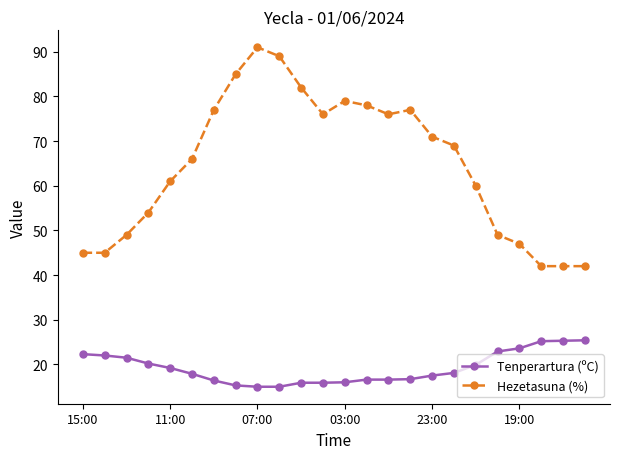

List the series in order of their overall mean, highest first.

Hezetasuna (%), Tenperartura (ºC)